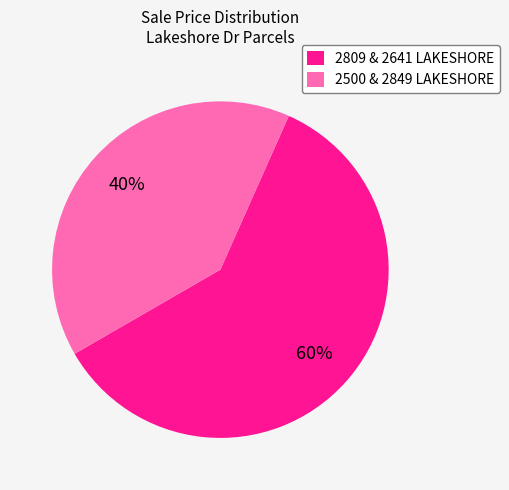

Between 2500 & 2849 LAKESHORE and 2809 & 2641 LAKESHORE, which is larger?

2809 & 2641 LAKESHORE